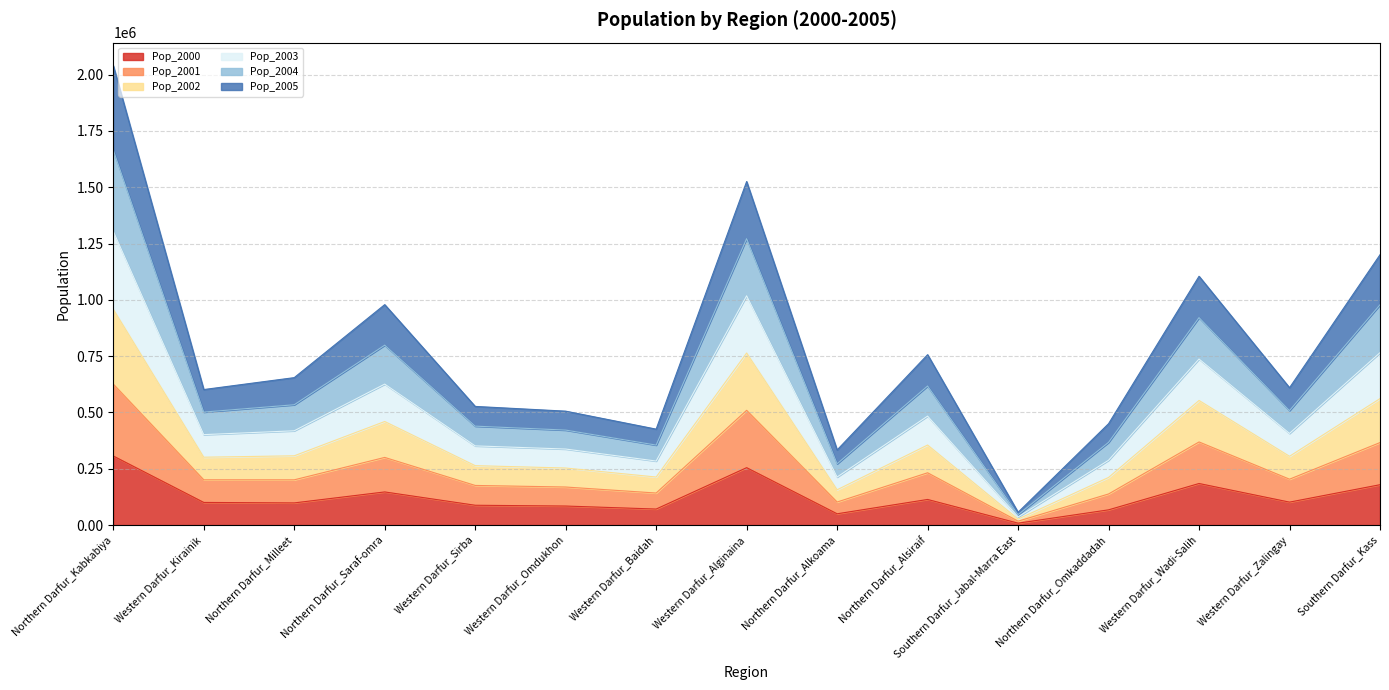

What is the maximum value for Pop_2000?

306800.4